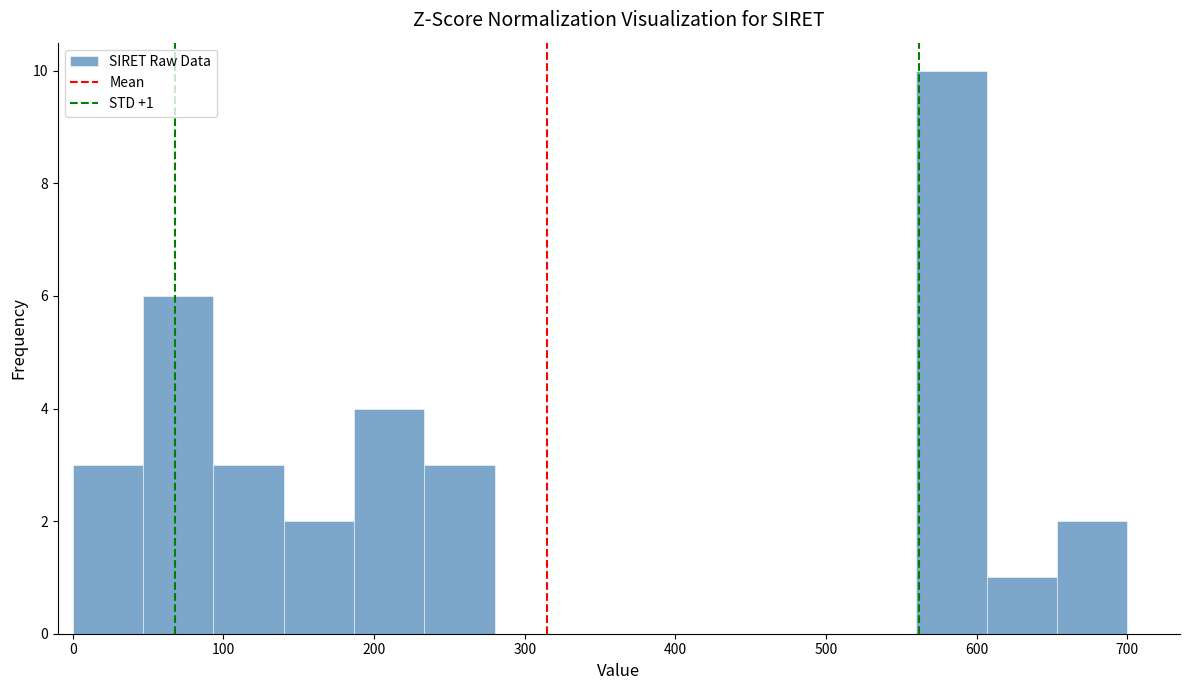

Which range on the x-axis has the tallest bar?

560 to 610